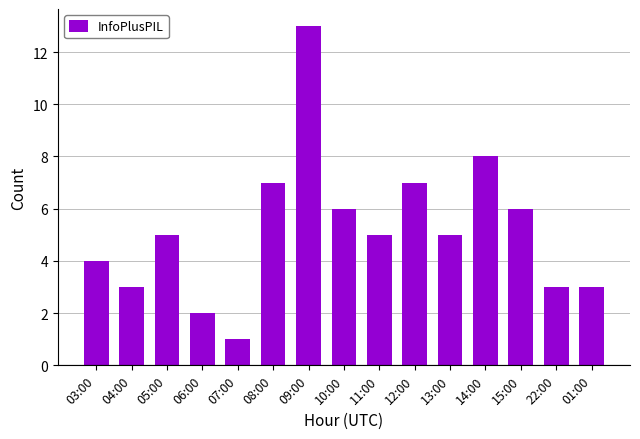

What is the change in value from 03:00 to 09:00?

+9